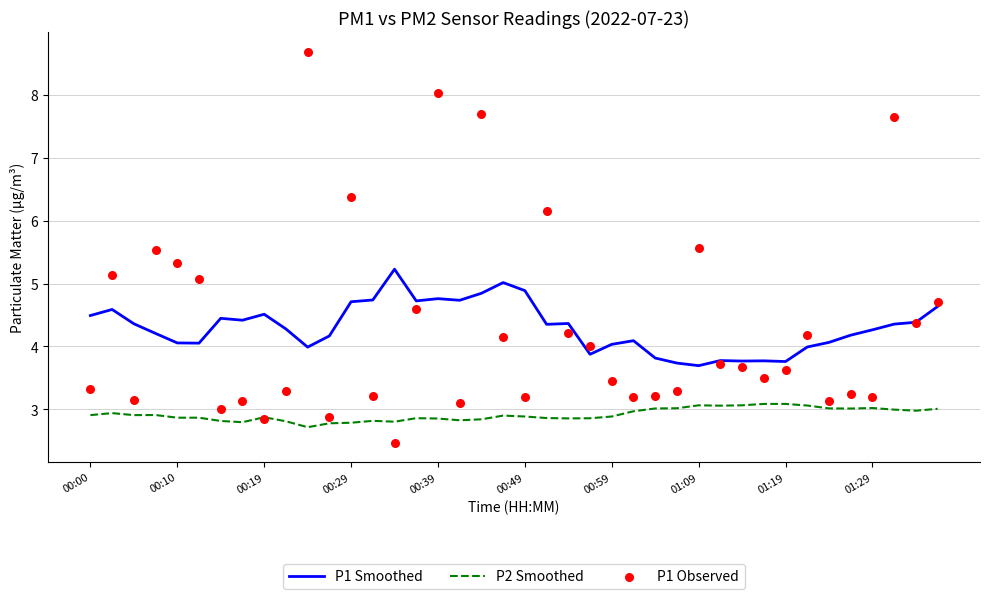

Is the value of P1 Observed at 38 greater than the value of P1 Smoothed at 33?

Yes